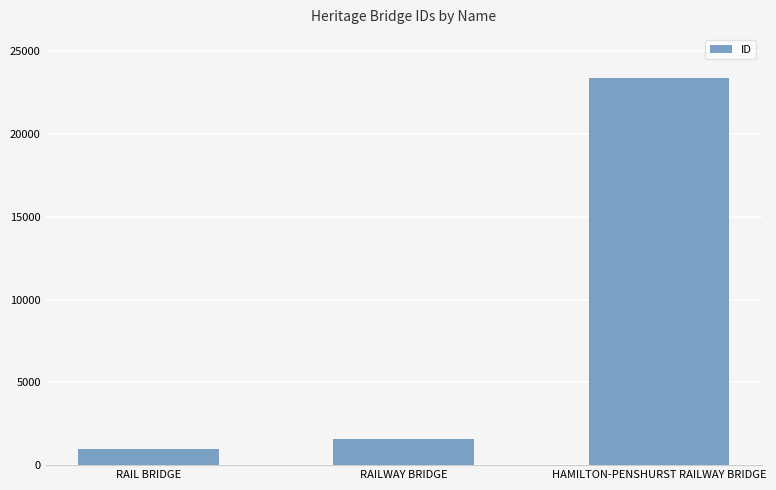

Reading left to right, extract all data points from this chart.

963	1604	23377